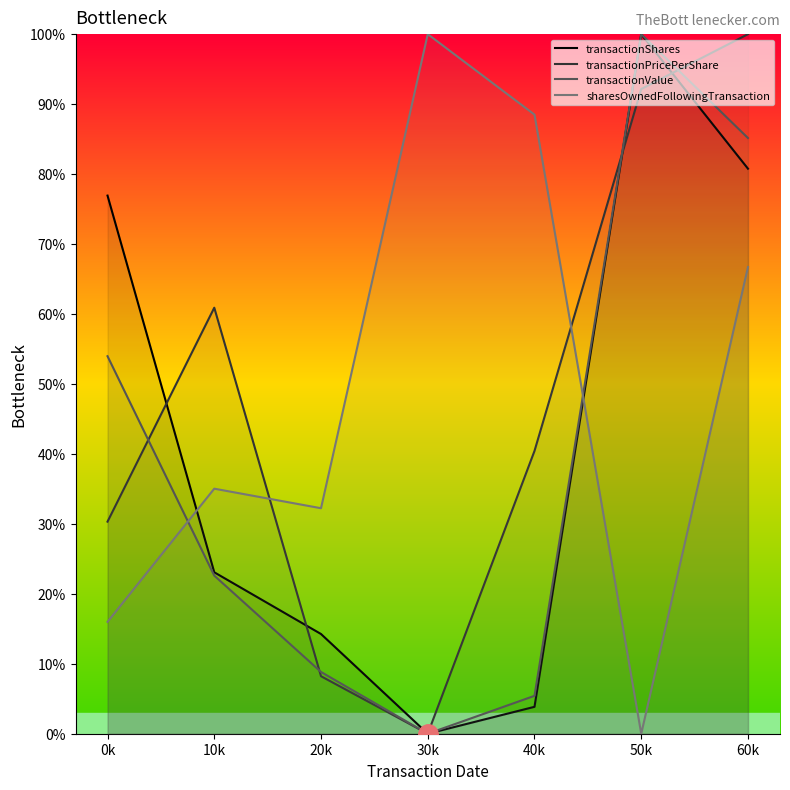

Which series has the widest spread of values?

transactionShares